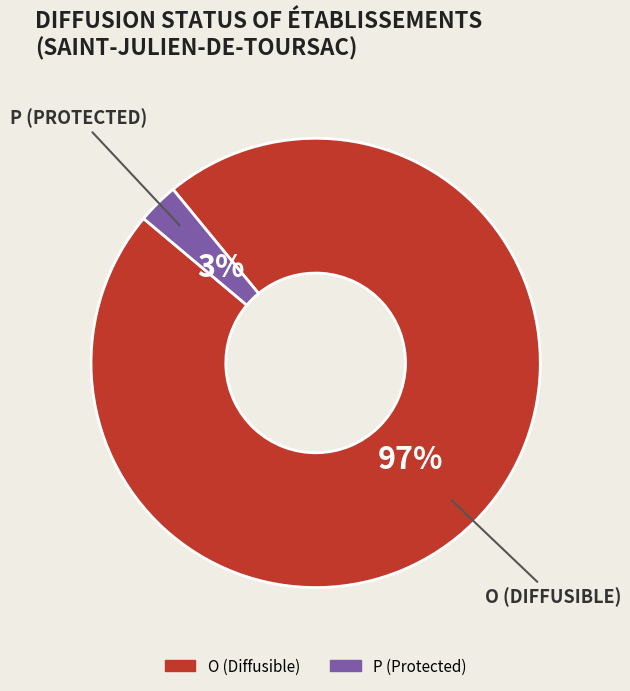

Is there a majority slice in this chart?

Yes